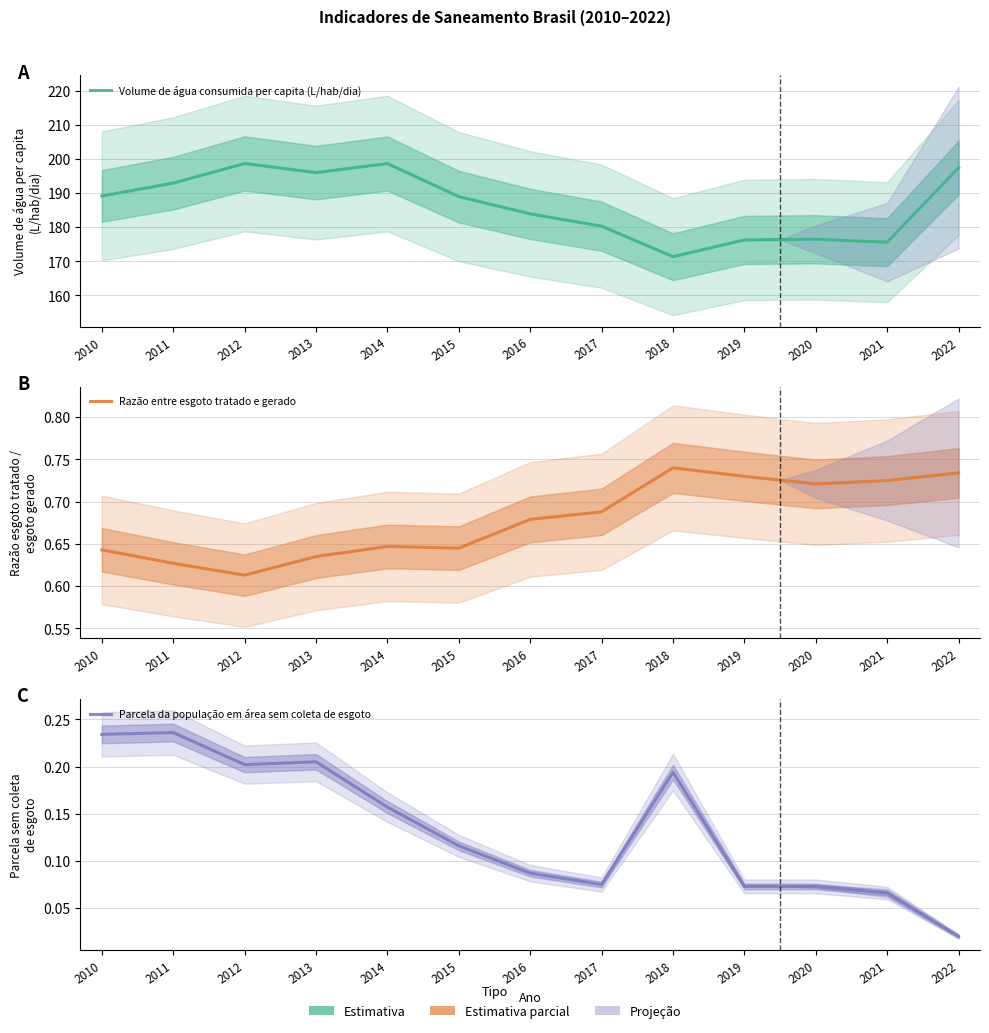

What is the total value across all series at 2011?

193.8